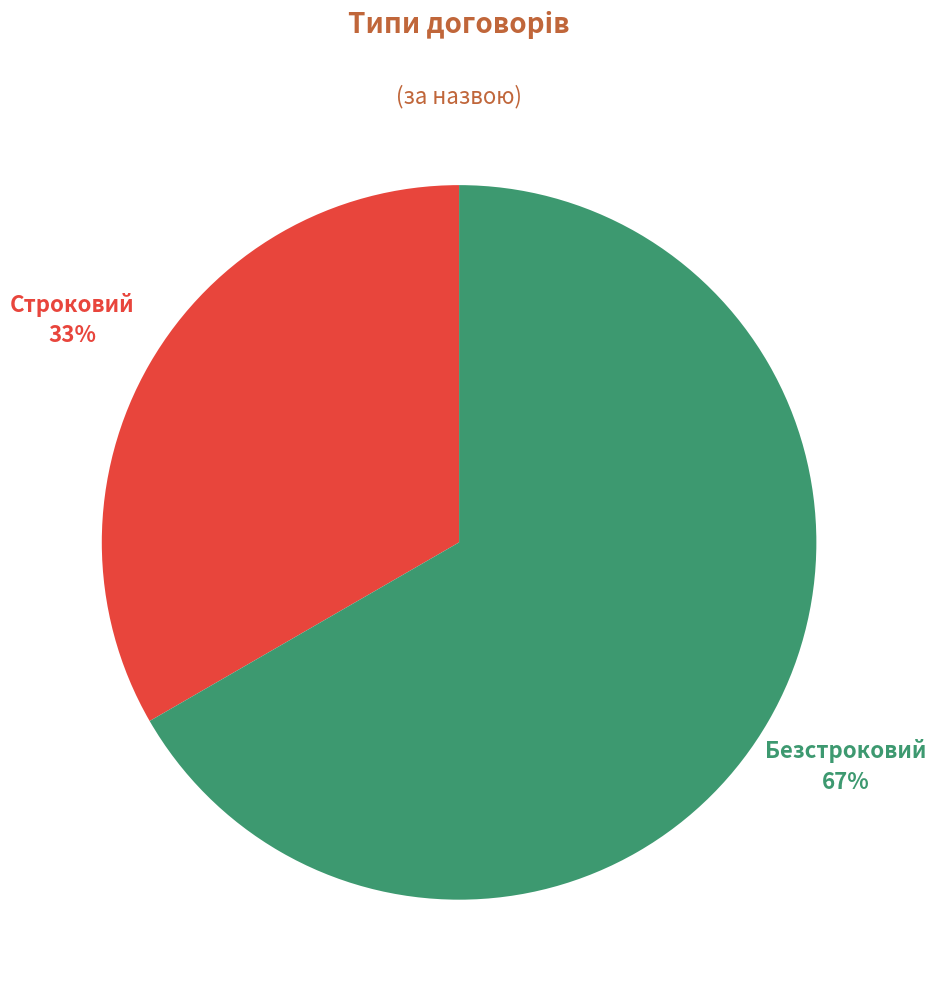

To the nearest percent, what is the average slice percentage?

50%